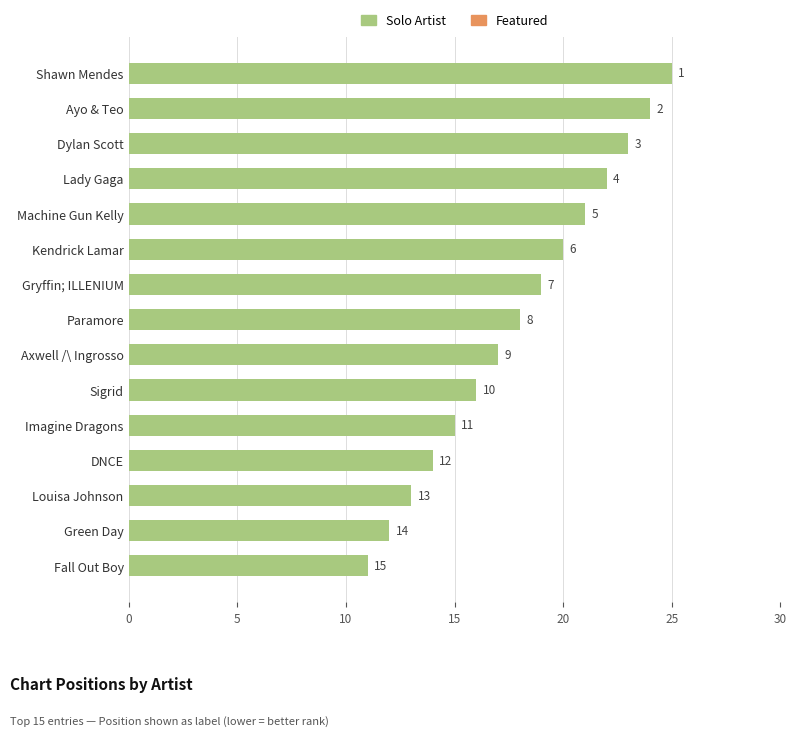

Are the bars horizontal?

Yes